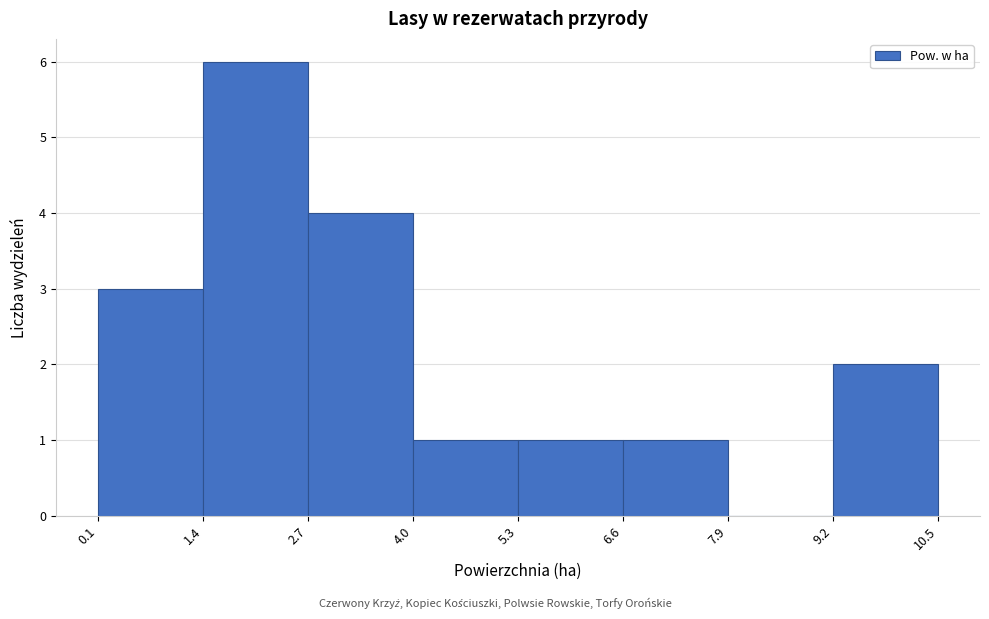

Reading left to right, transcribe this chart: for each bar, give the range it covers on the x-axis and its height. The values are not printed on the chart, so give them approximately, as read against the axis.

0.1 to 1.4: 3
1.4 to 2.7: 6
2.7 to 4.0: 4
4.0 to 5.3: 1
5.3 to 6.6: 1
6.6 to 7.9: 1
7.9 to 9.2: 0
9.2 to 10.5: 2